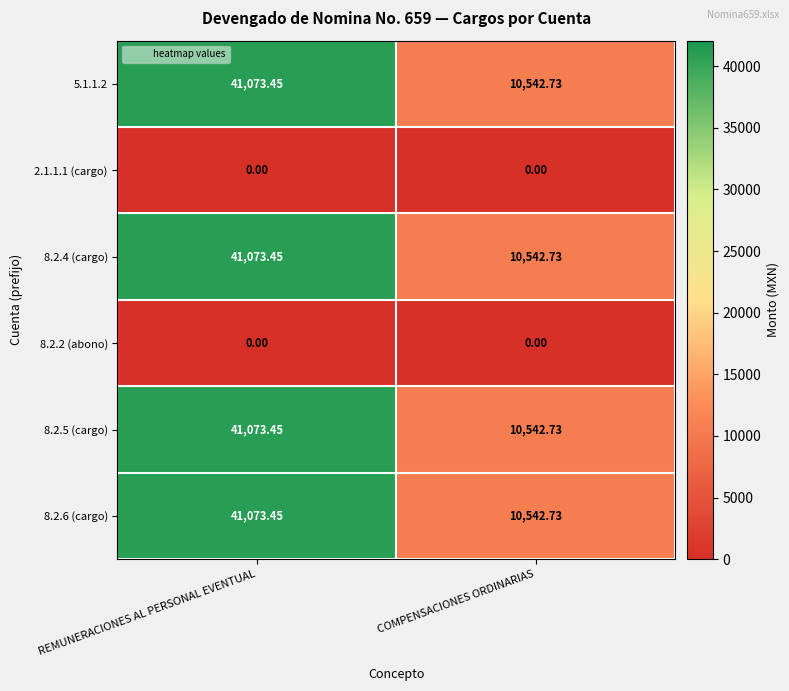

Where is 8.2.4 (cargo) nearest to the value 25808?

COMPENSACIONES ORDINARIAS